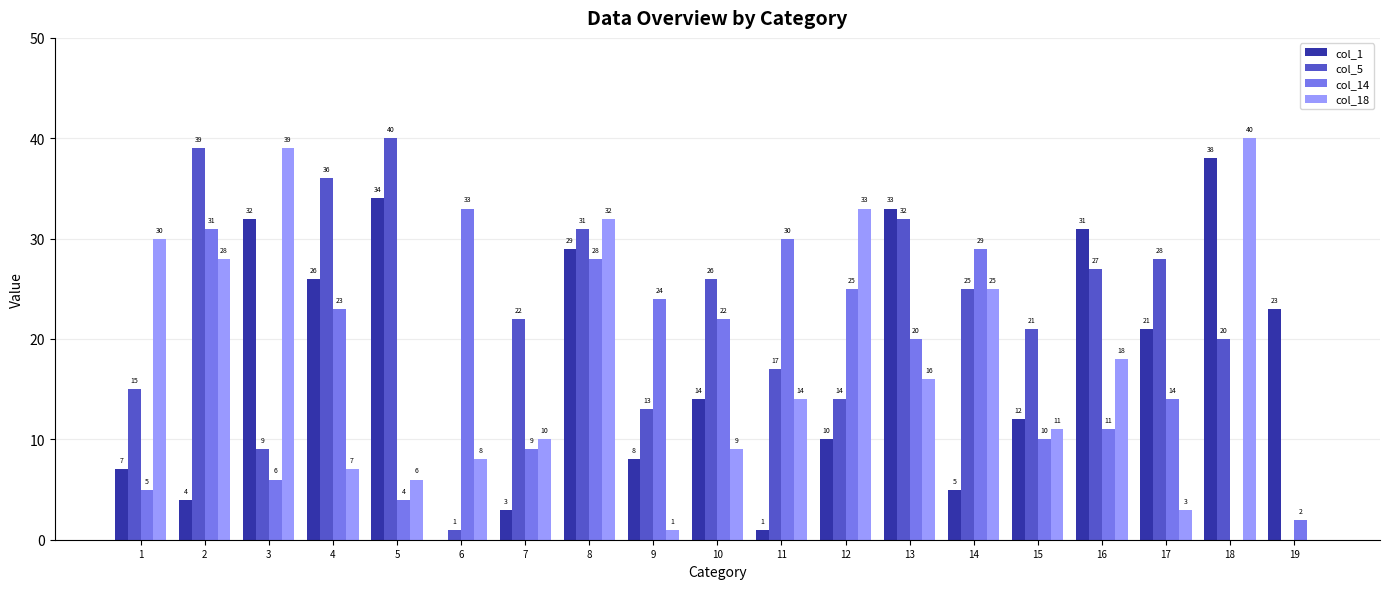

Are the bars horizontal?

No